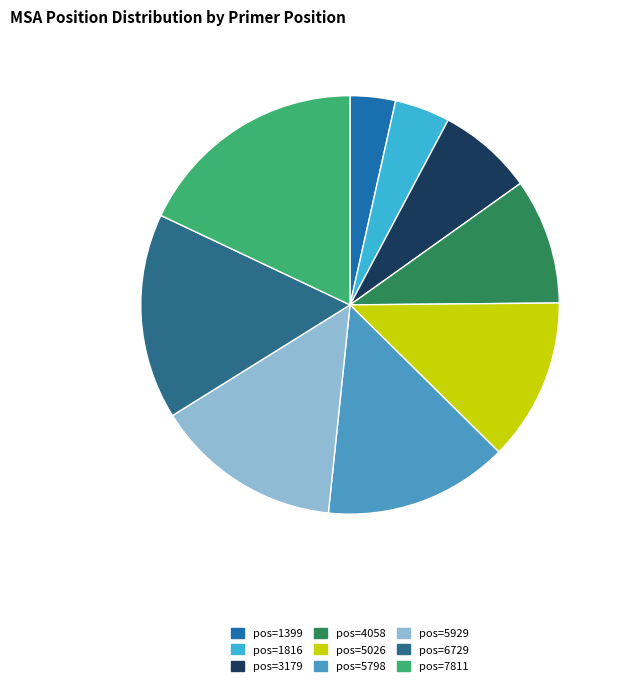

How many segments does this pie chart have?

9